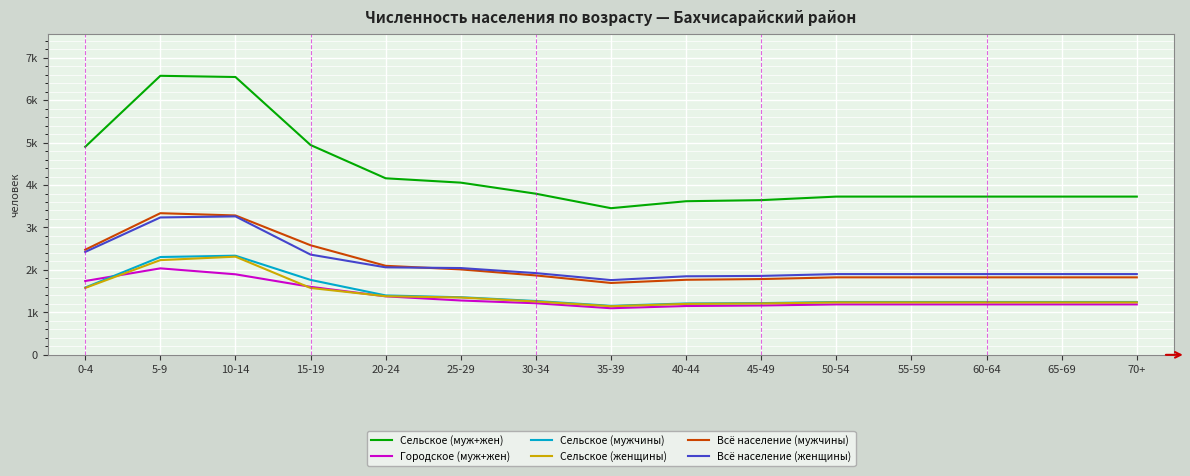

What is the maximum value shown in the chart?

6572